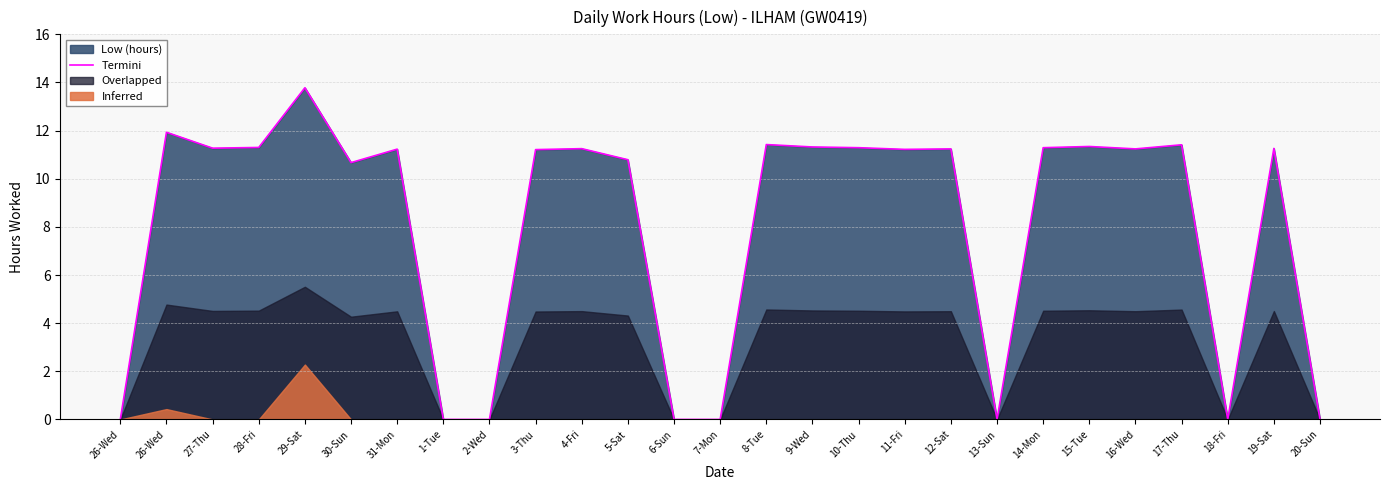

Rank the categories by value from lowest to highest.

26-Wed, 1-Tue, 2-Wed, 6-Sun, 7-Mon, 13-Sun, 18-Fri, 20-Sun, 30-Sun, 5-Sat, 3-Thu, 11-Fri, 31-Mon, 12-Sat, 16-Wed, 4-Fri, 19-Sat, 27-Thu, 10-Thu, 14-Mon, 28-Fri, 9-Wed, 15-Tue, 17-Thu, 8-Tue, 26-Wed, 29-Sat